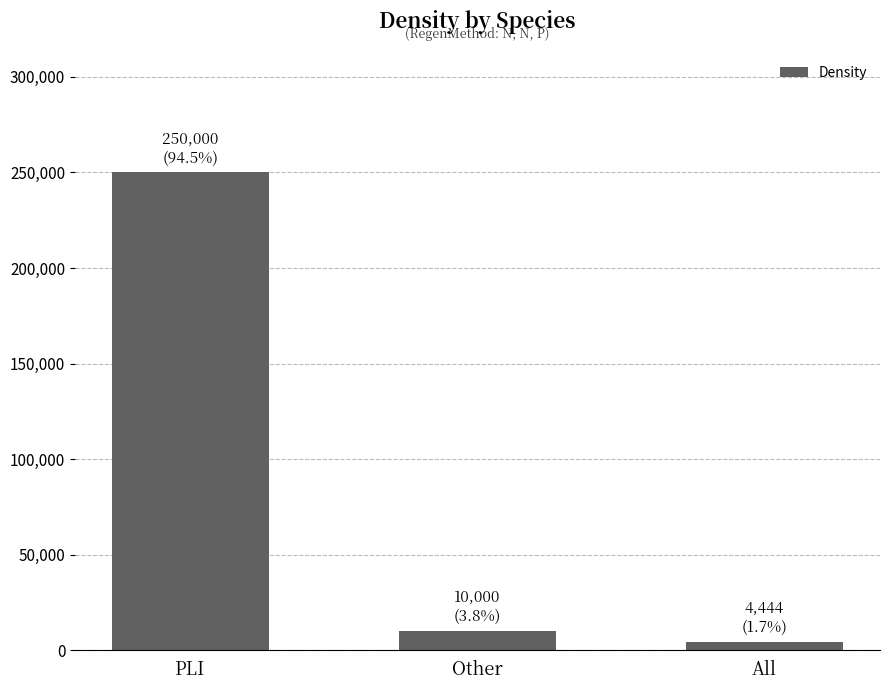

True or false: the data shows 250000 at PLI.

True